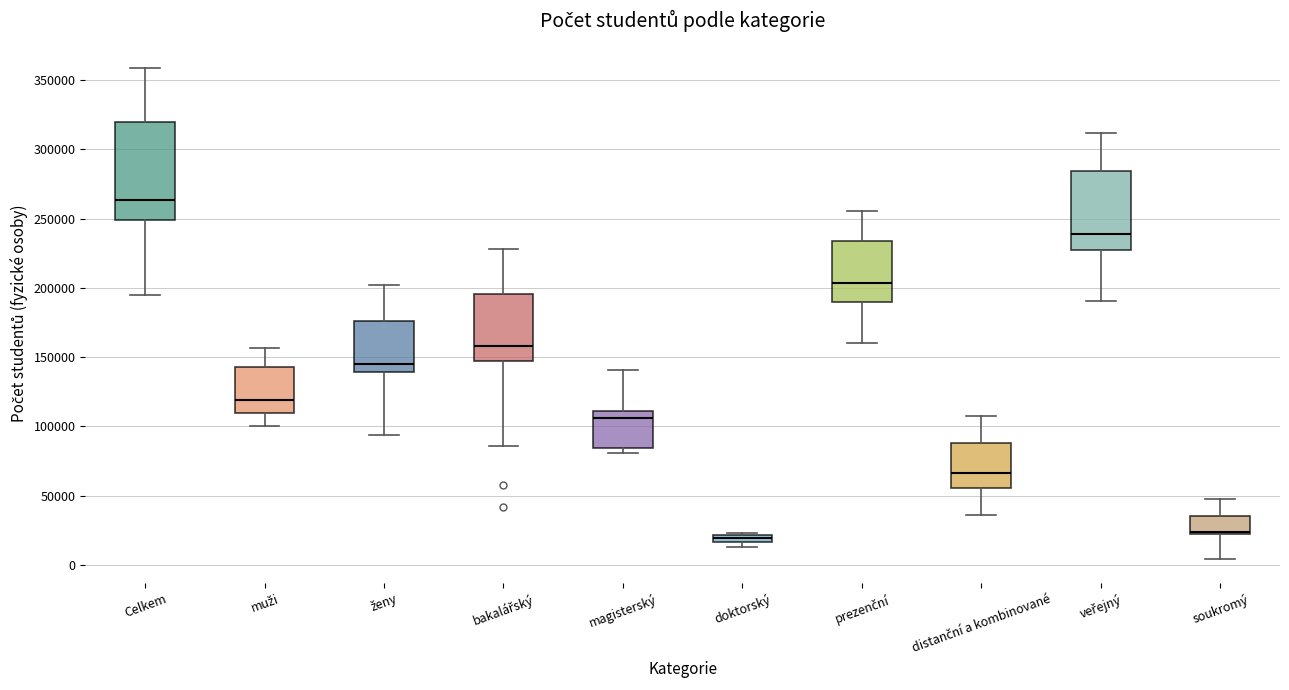

Which box has the highest median line?

Celkem